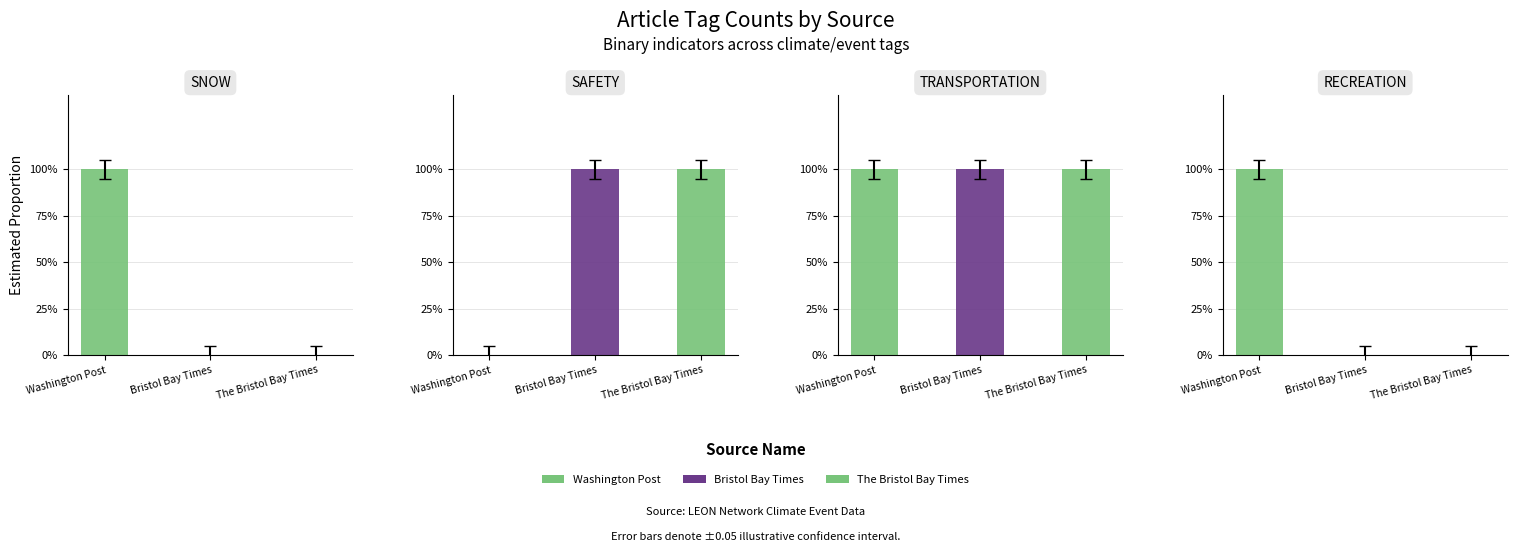

Which has a higher value, Bristol Bay Times or Washington Post?

Washington Post